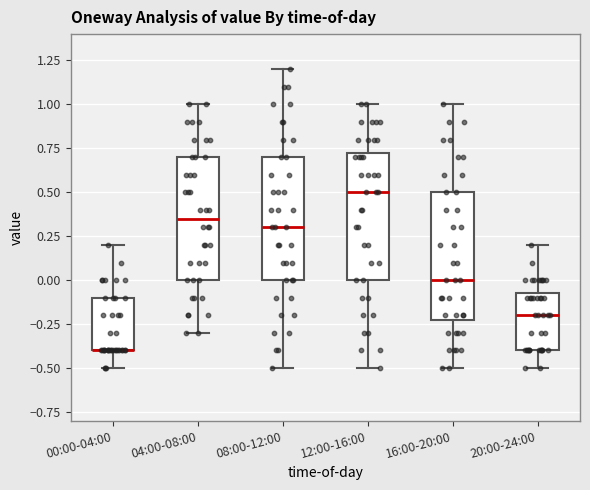

Reading left to right, read every box against the y-axis: the position of its median line, the range the box covers, and the ends of its whiskers. The values are not printed on the chart, so give them approximately, as read against the axis.

00:00-04:00: median -0.40 (drawn on the box's lower edge), box -0.40 to -0.10, whiskers -0.50 to 0.20
04:00-08:00: median 0.35, box 0.00 to 0.70, whiskers -0.30 to 1.00
08:00-12:00: median 0.30, box 0.00 to 0.70, whiskers -0.50 to 1.20
12:00-16:00: median 0.50, box 0.00 to 0.75, whiskers -0.50 to 1.00
16:00-20:00: median 0.00, box -0.20 to 0.50, whiskers -0.50 to 1.00
20:00-24:00: median -0.20, box -0.40 to -0.05, whiskers -0.50 to 0.20